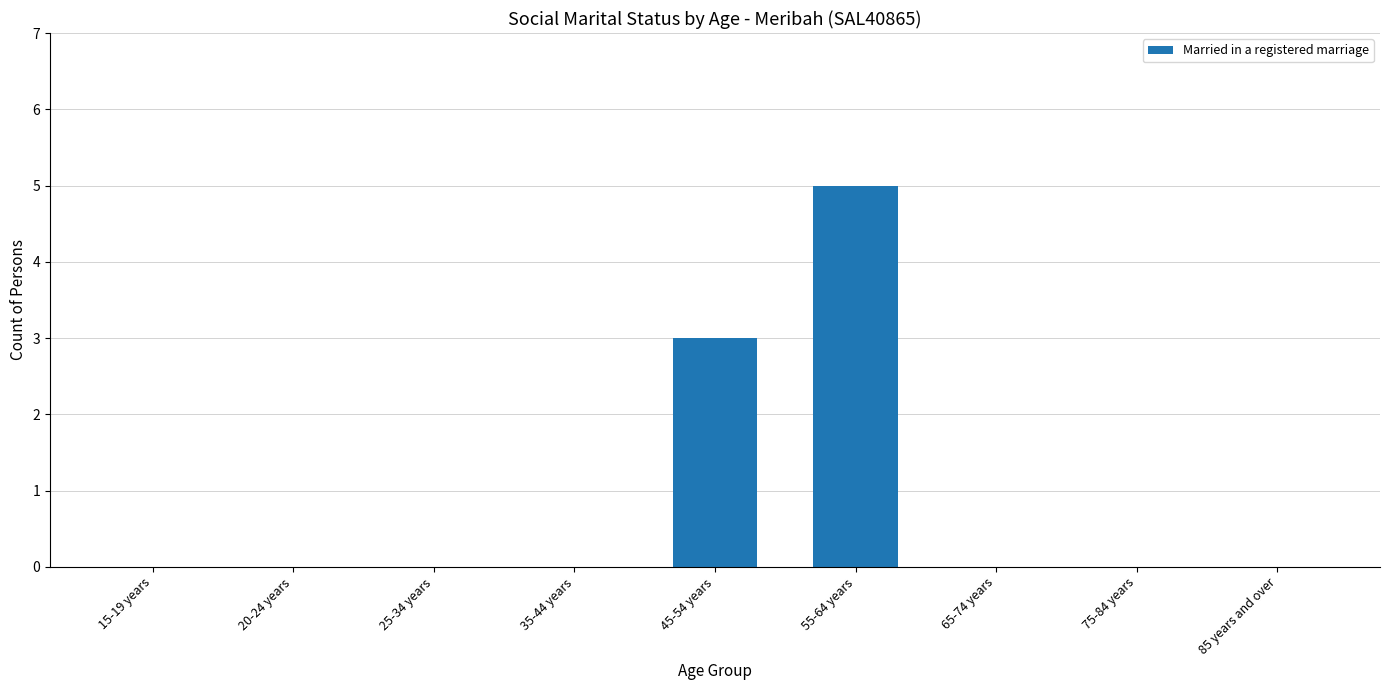

True or false: the data shows 3 at 45-54 years.

True